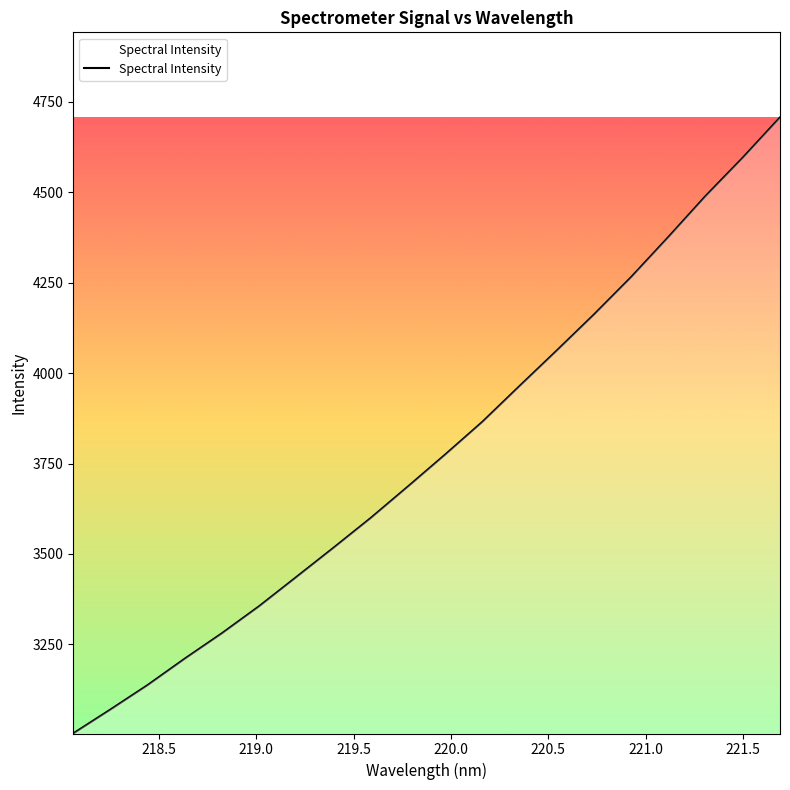

What is the difference between the maximum and minimum values?

1703.4